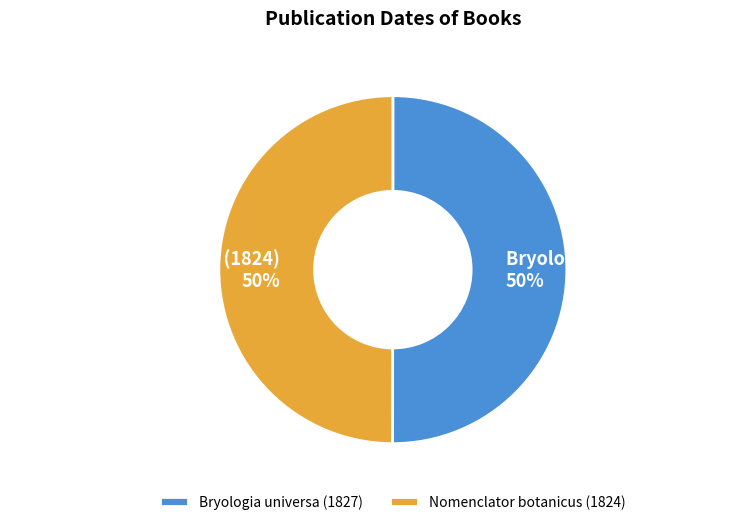

Is it true that Bryologia universa (1827) is 50% of the pie?

True